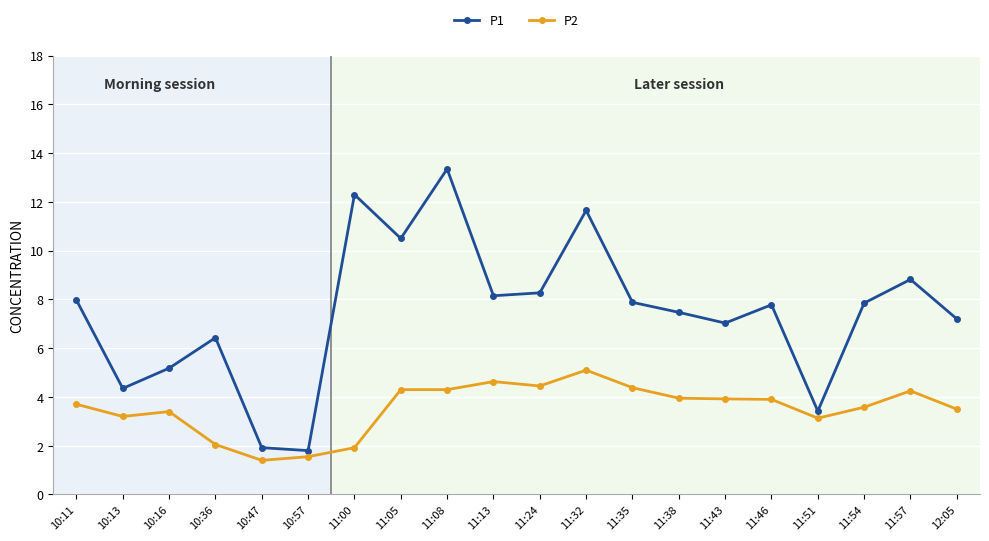

True or false: P2 has a value of 1.4 at 11:32.

False